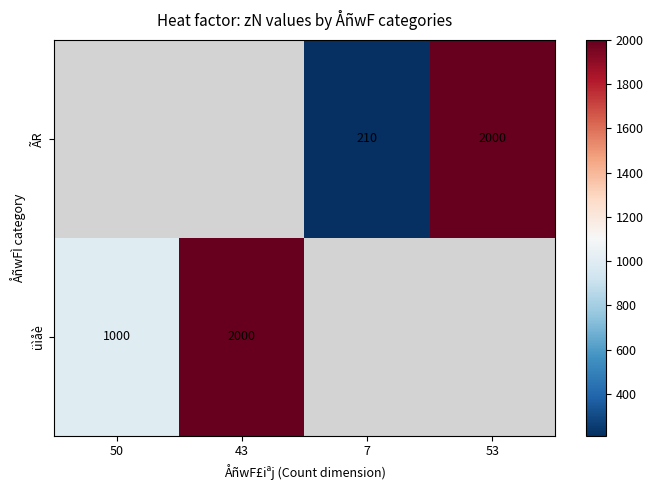

Is the value of ÃR at 7 greater than the value of üìåè at 43?

No